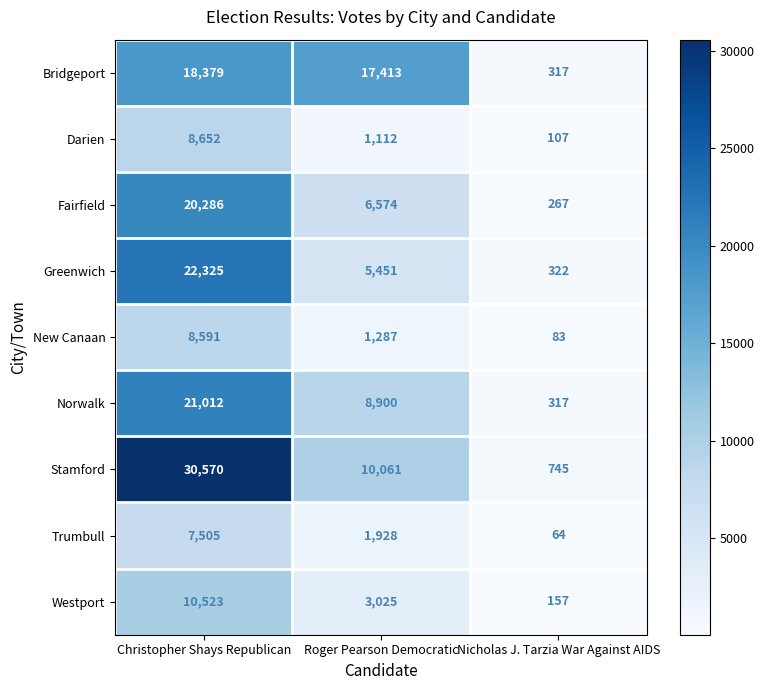

What is the minimum value shown in the chart?

64